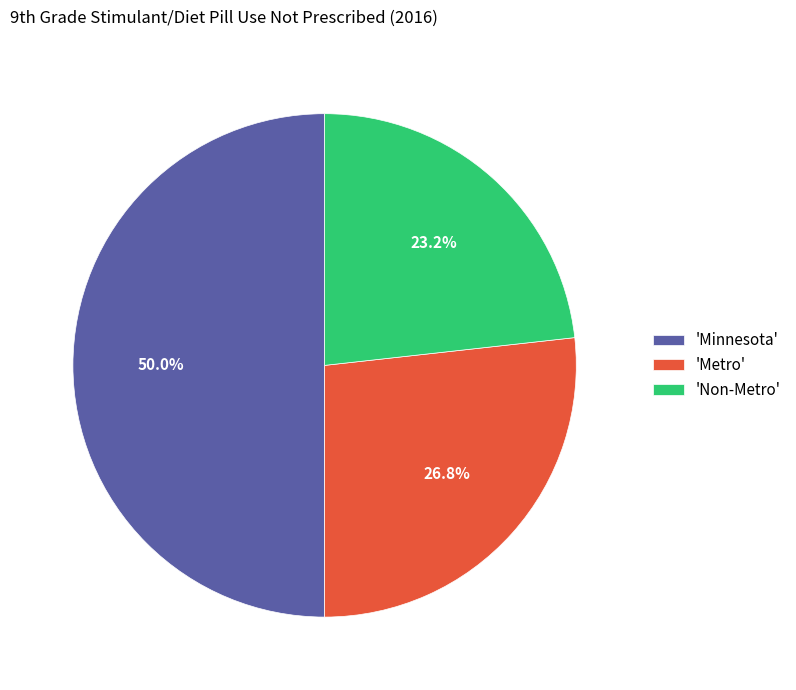

How many slices are in this pie chart?

3